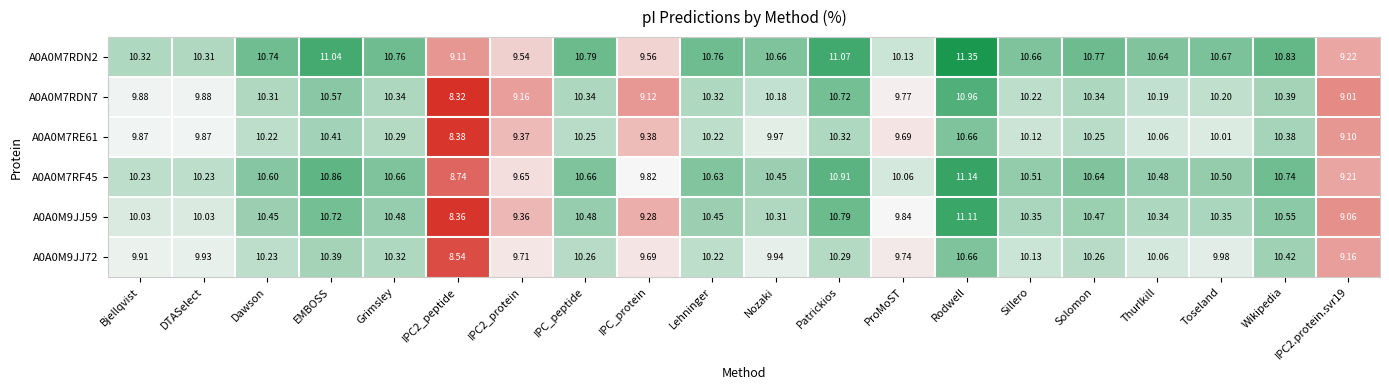

Which category has the highest value in the A0A0M7RDN2 series?

Rodwell